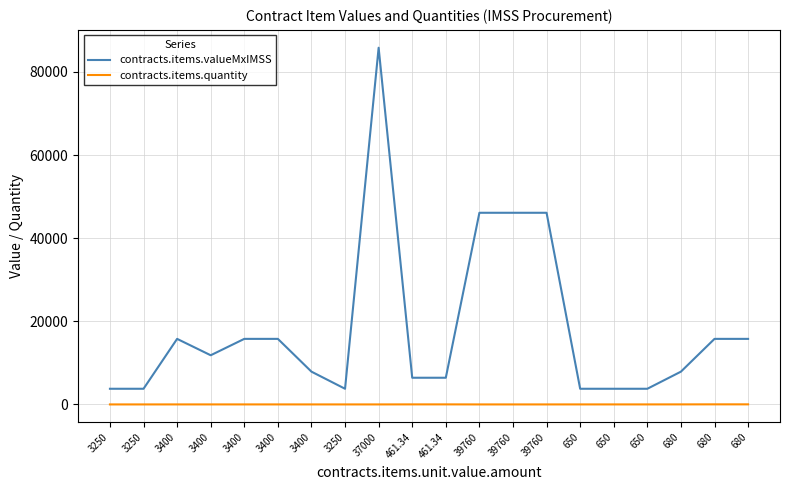

What is the minimum value shown in the chart?

1.0